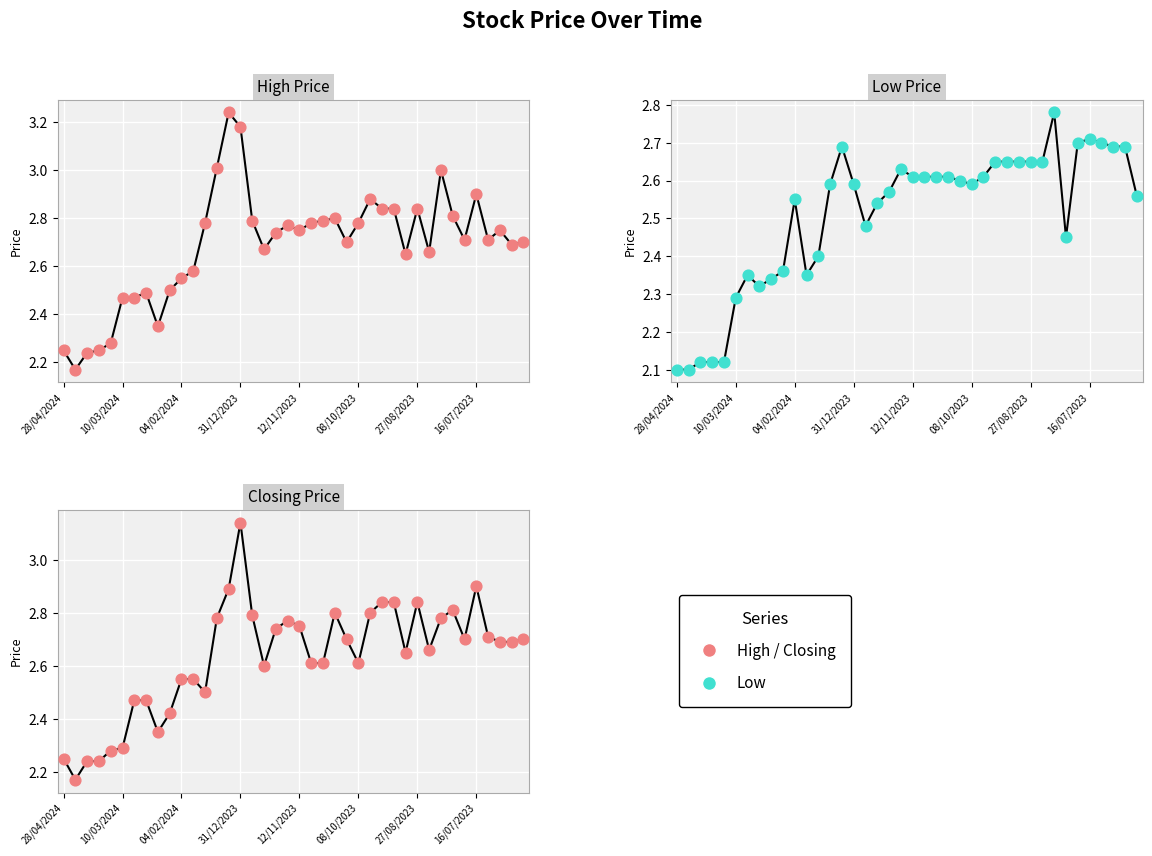

At which category is the sum across all series the highest?

31/12/2023